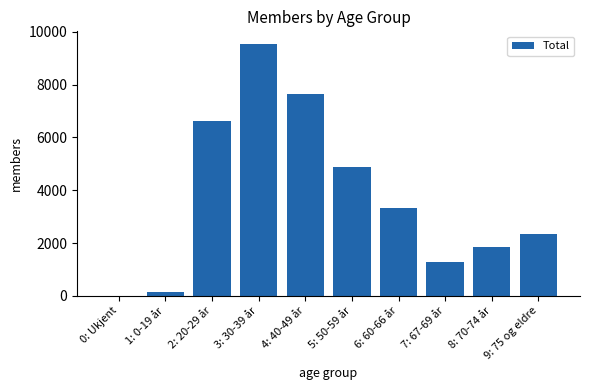

The value at 6: 60-66 år is 4930. True or false?

False